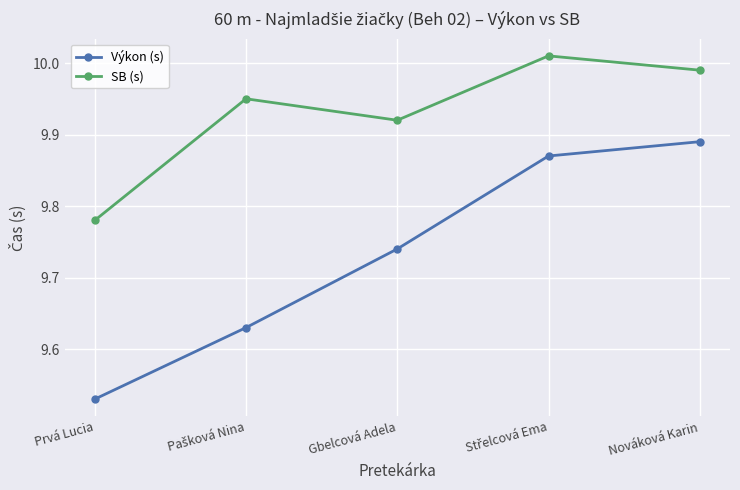

Rank the series by their average value, from lowest to highest.

Výkon (s), SB (s)